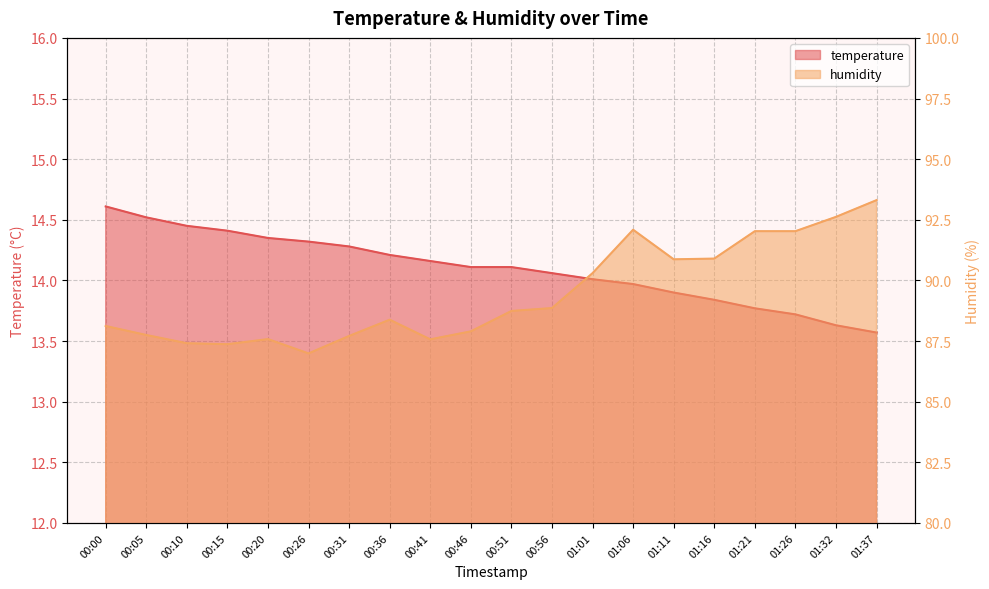

True or false: temperature has a value of 21.9 at 00:15.

False